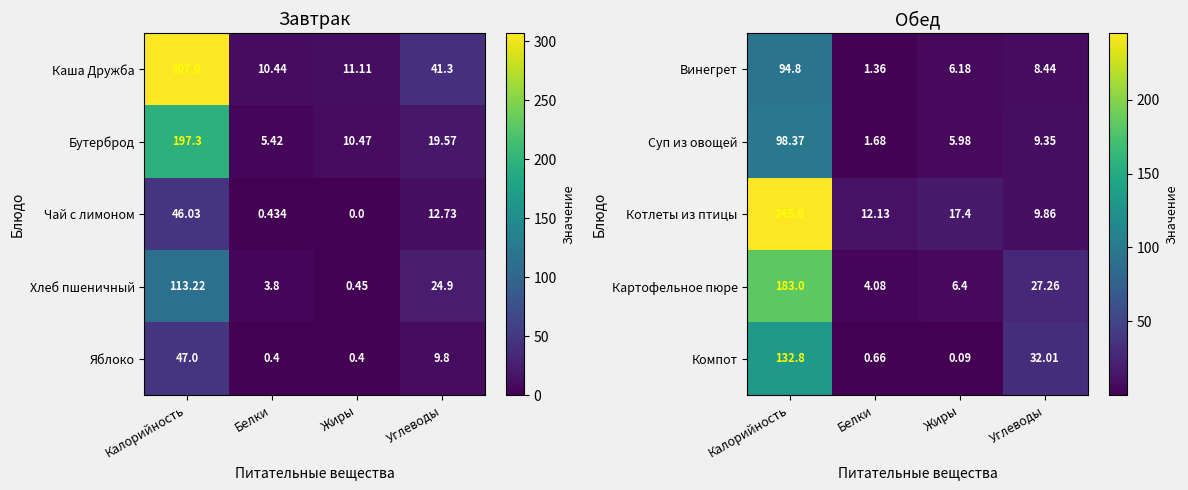

At how many categories does at least one series exceed 7?

4